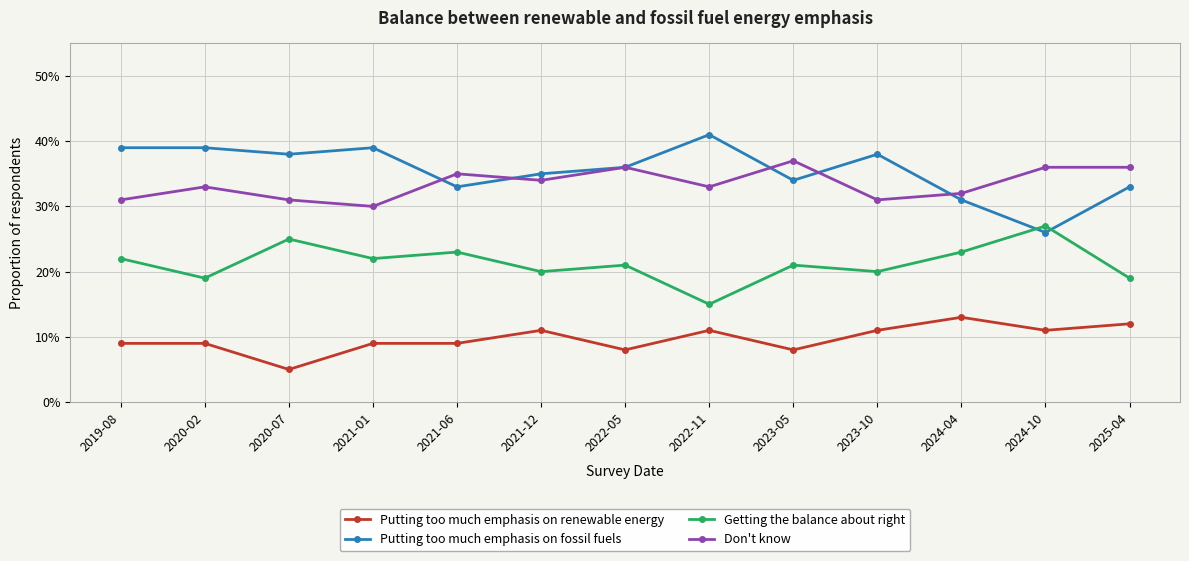

How many interior local valleys does the Don't know series have?

4